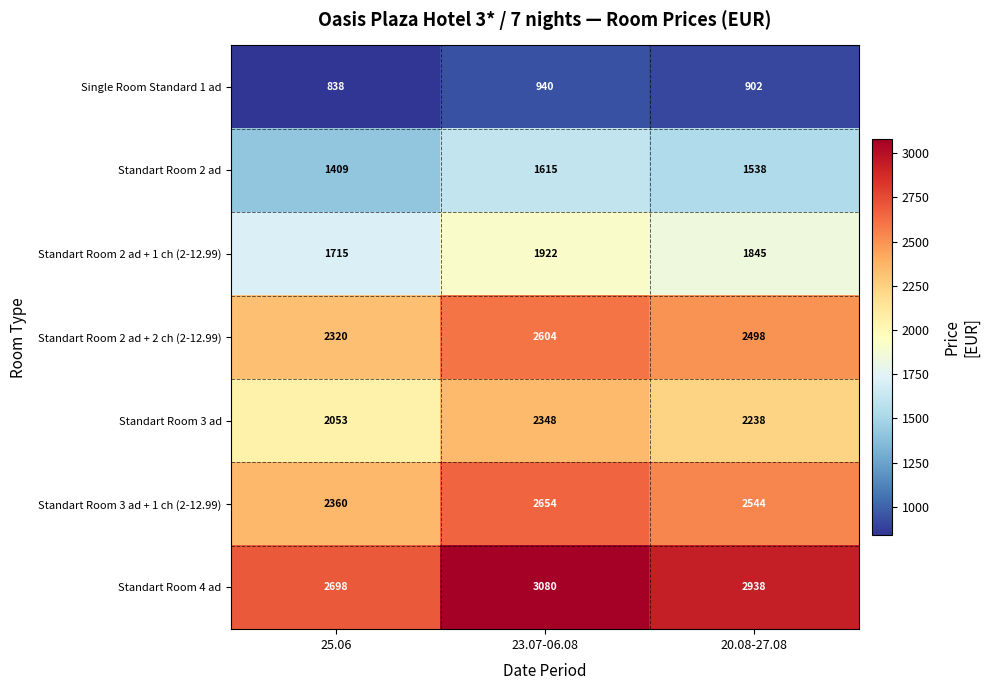

At which category does the chart reach its minimum across all series?

25.06